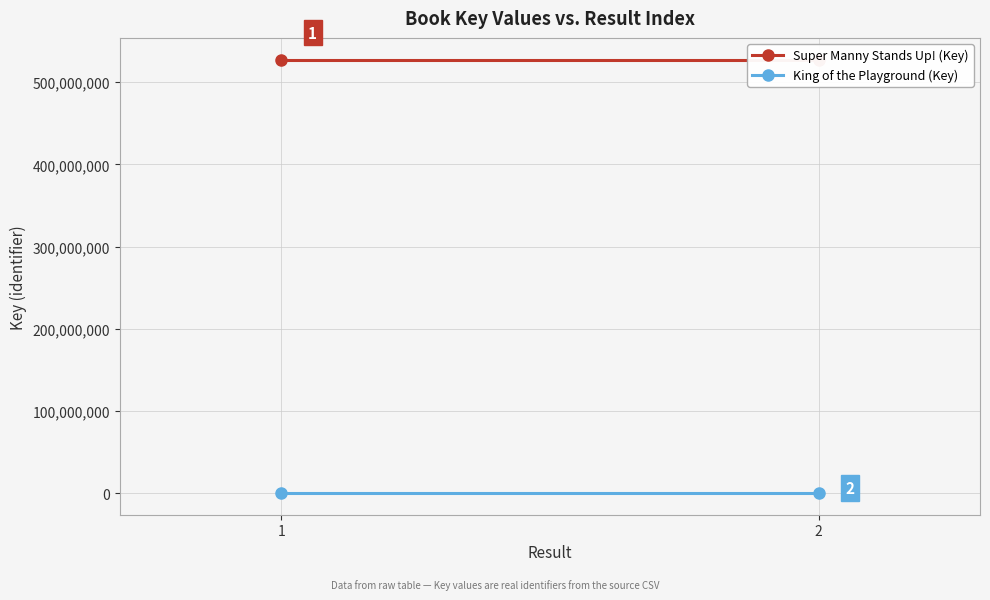

The value of Super Manny Stands Up! (Key) at 1 is 881635706. True or false?

False